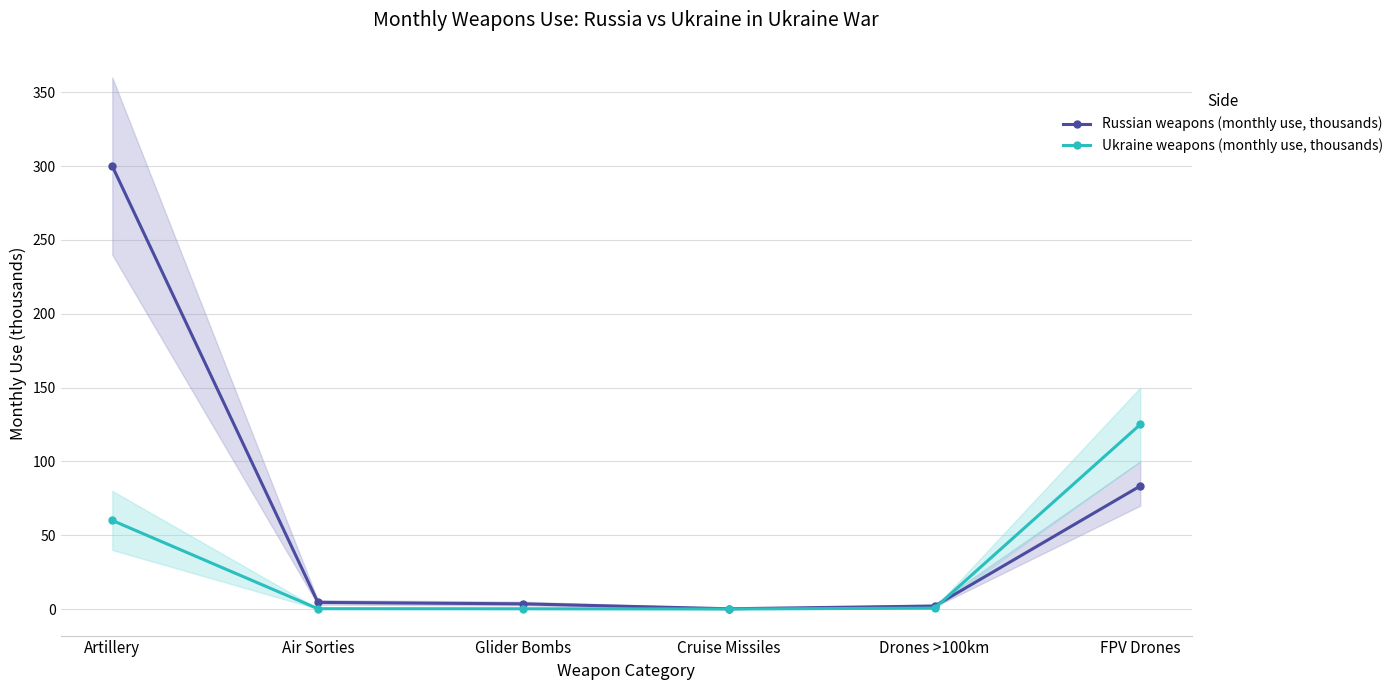

What are all the series names shown in the legend?

Russian weapons (monthly use, thousands), Ukraine weapons (monthly use, thousands)